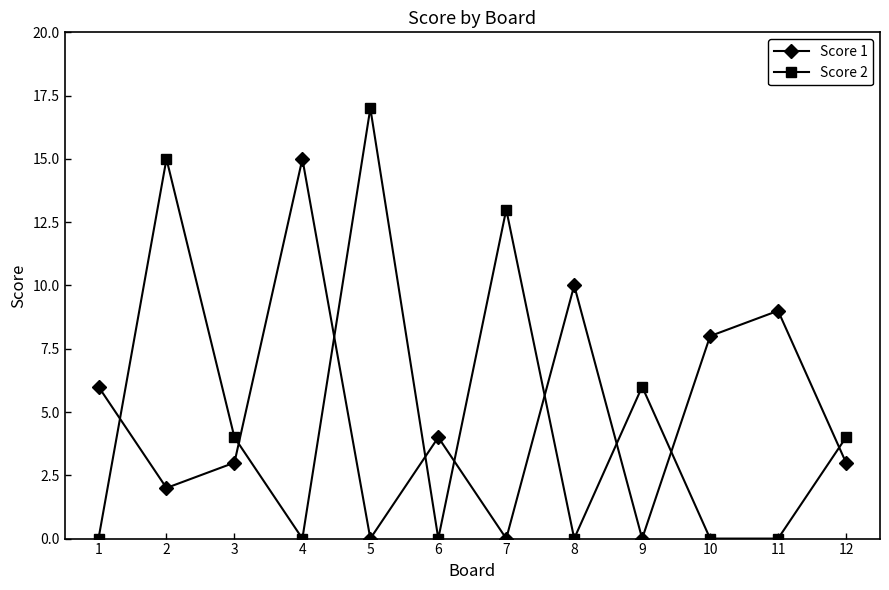

True or false: Score 2 has a value of 0 at 4.

True